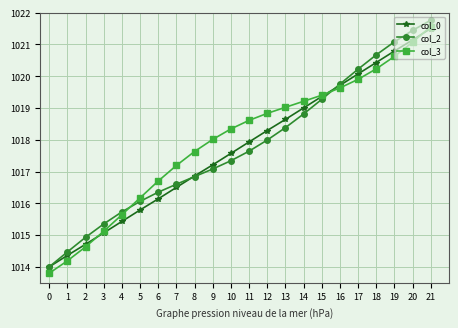

Is this an area chart (filled region under the line)?

No